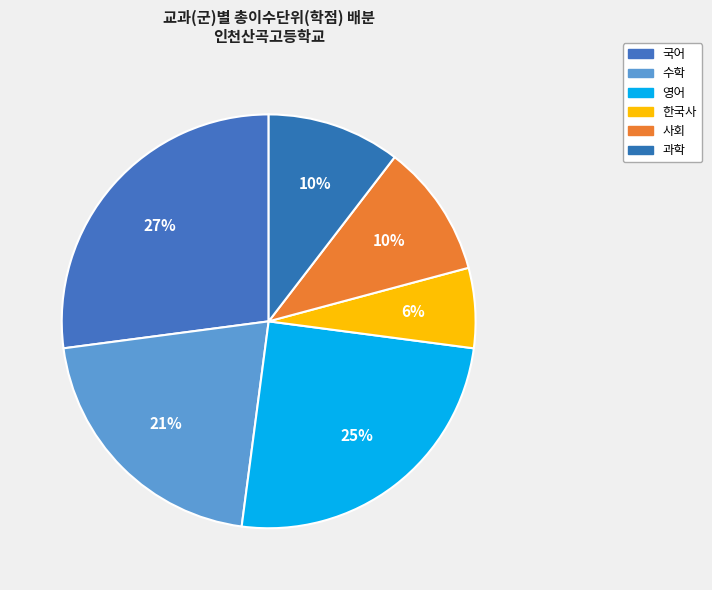

What is the smallest slice in the pie chart?

한국사